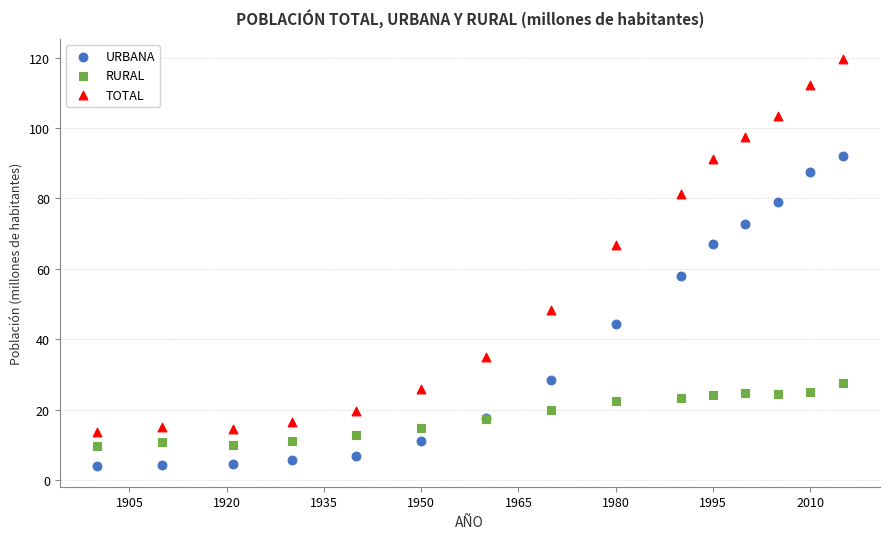

Across all series, what Y value is closest to 61?

58.0